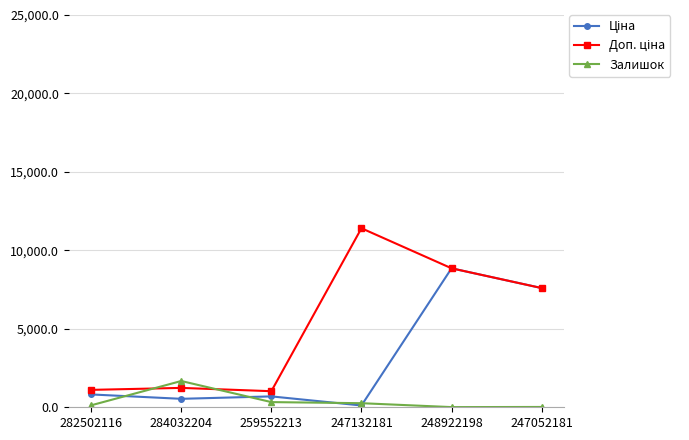

How many lines are shown in the chart?

3